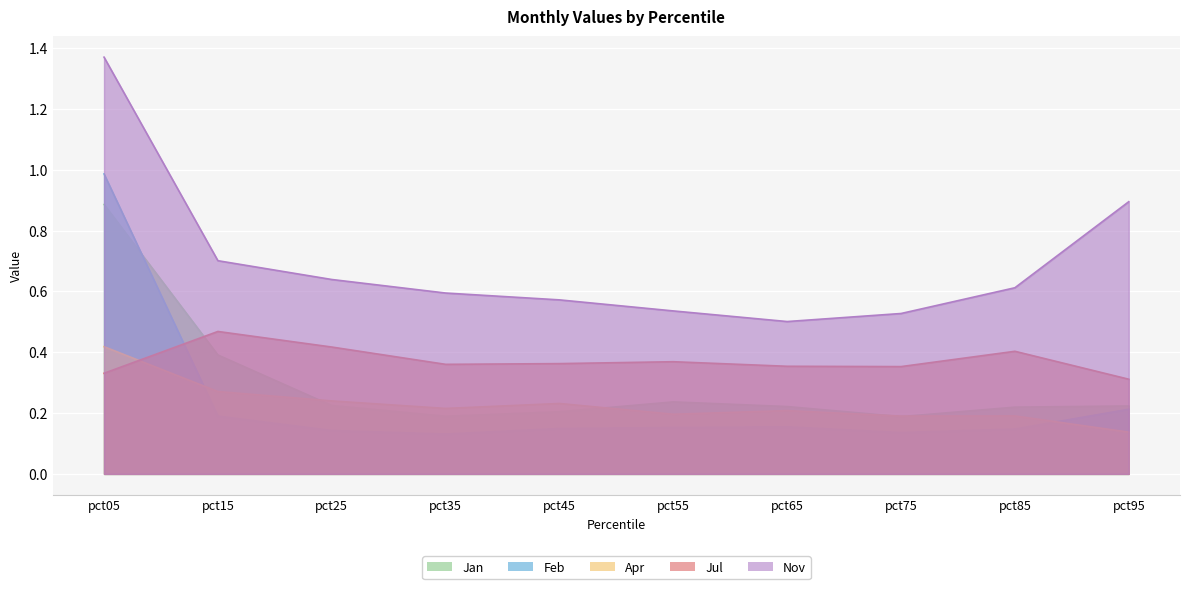

What is the smallest value displayed?

0.1